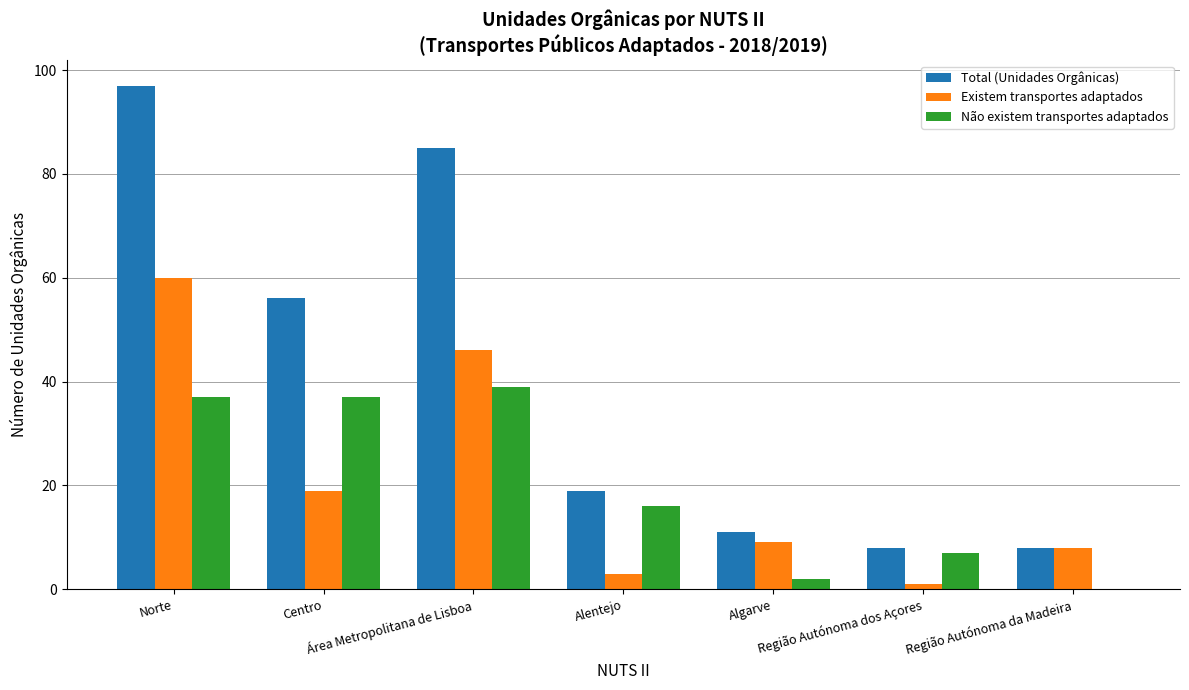

Is the value of Existem transportes adaptados at Norte greater than the value of Total (Unidades Orgânicas) at Região Autónoma da Madeira?

Yes